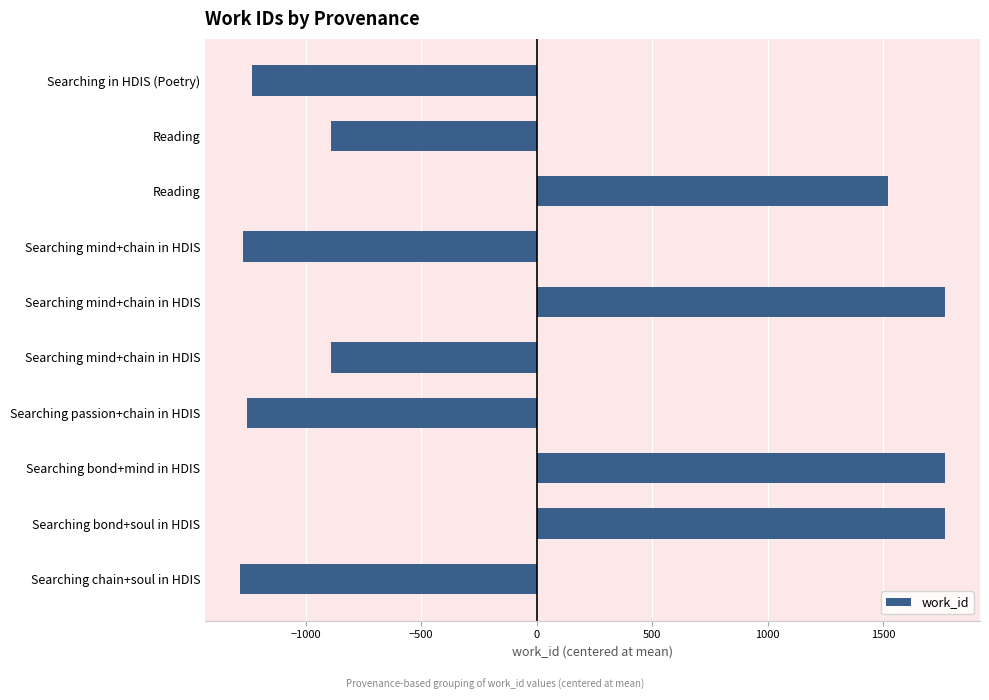

How many values are above zero?

4